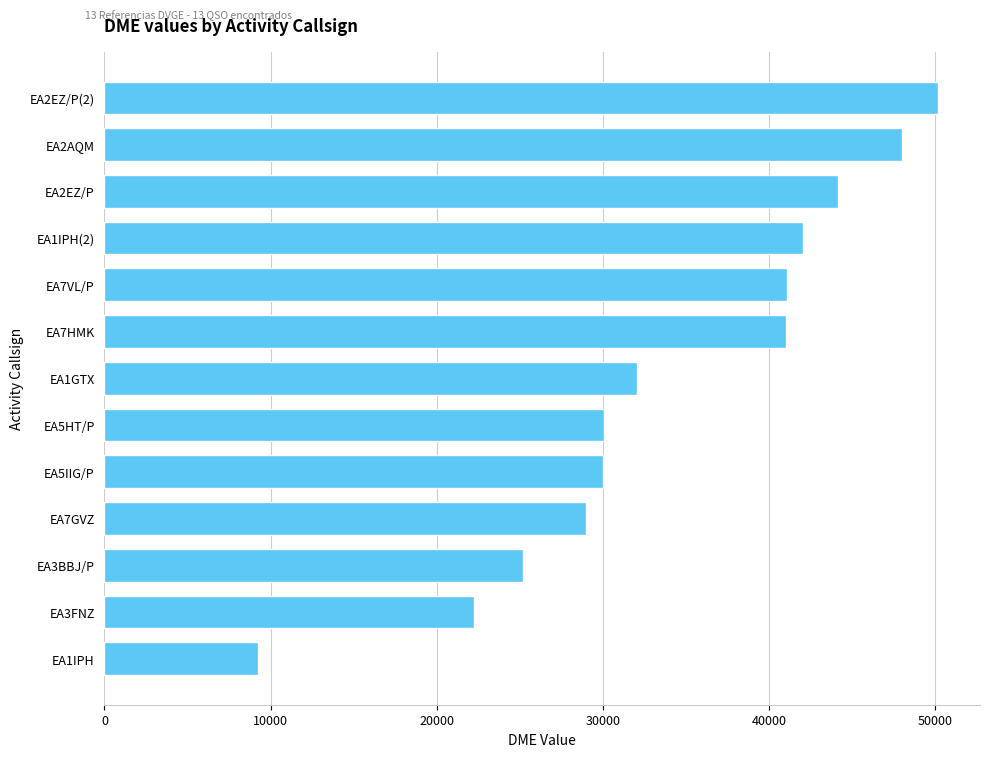

Does the chart contain stacked bars?

No